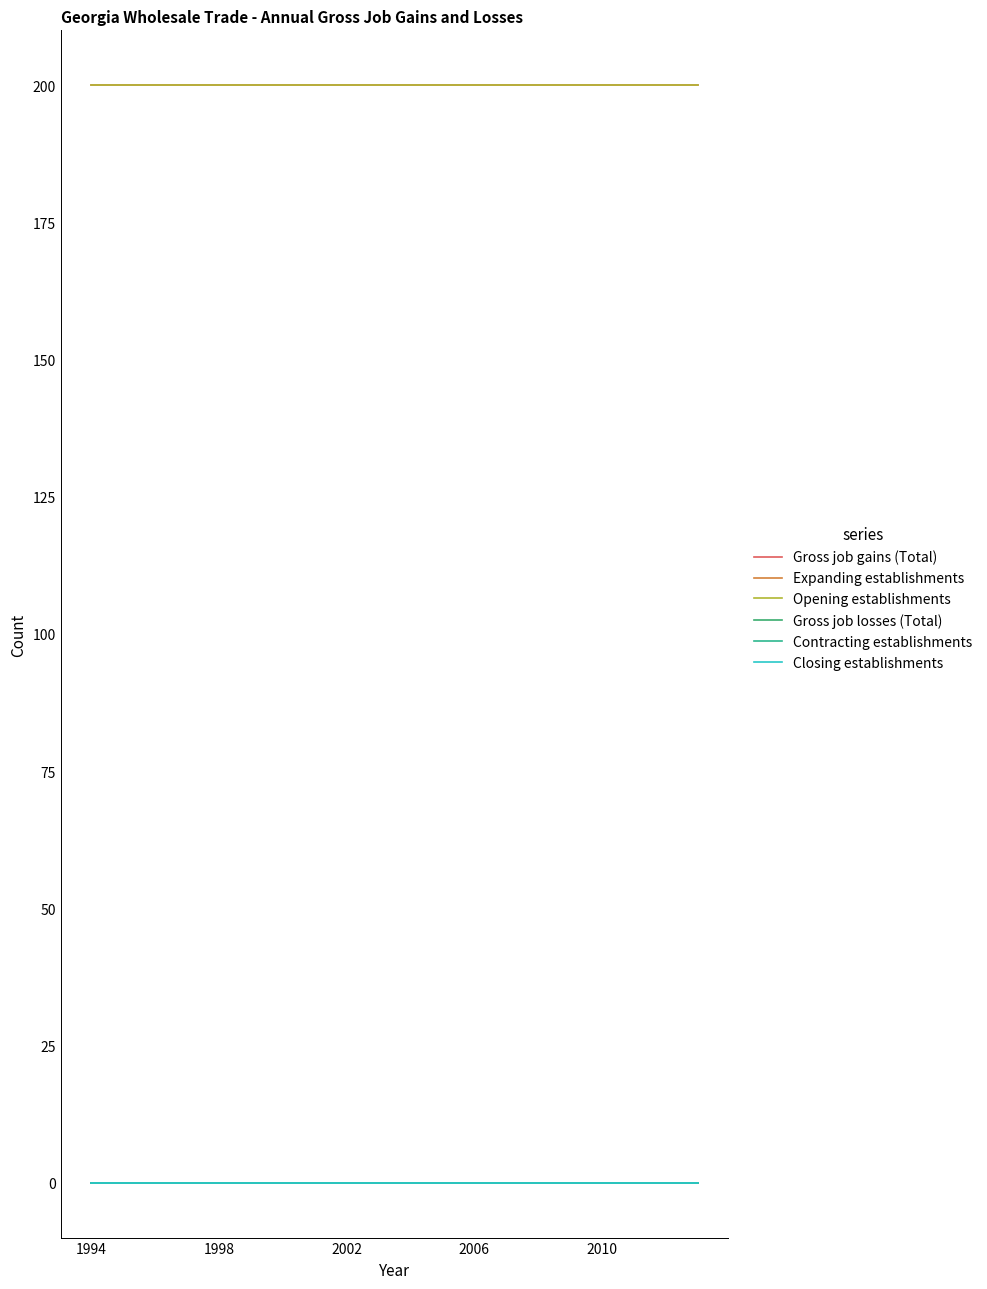

What is the value of the Opening establishments point at the 14th from the left?

200